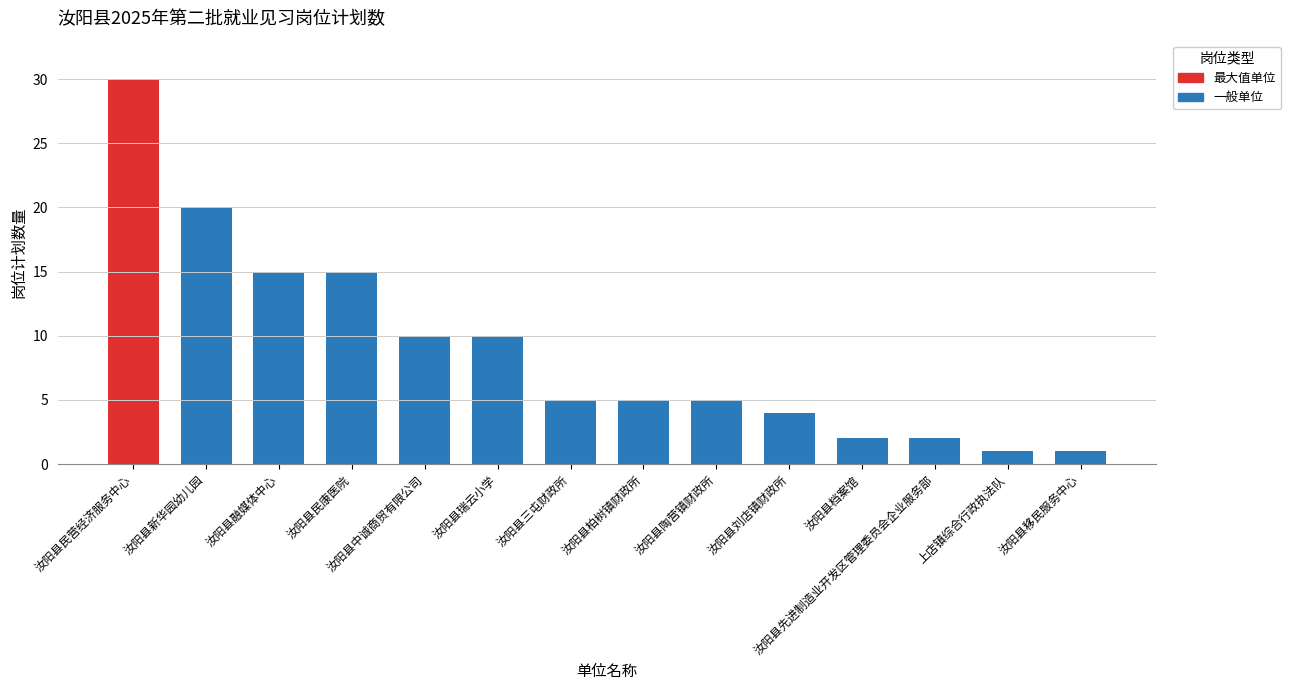

The value at 汝阳县新华园幼儿园 is 20. True or false?

True